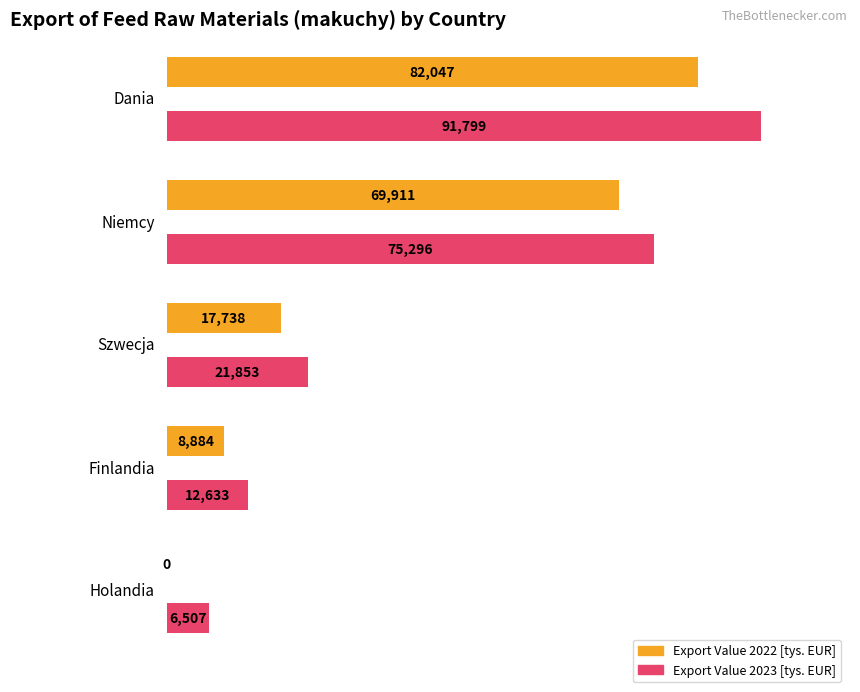

True or false: Export Value 2022 [tys. EUR] has a value of 7220.7 at Republika Czeska / Szwecja.

False